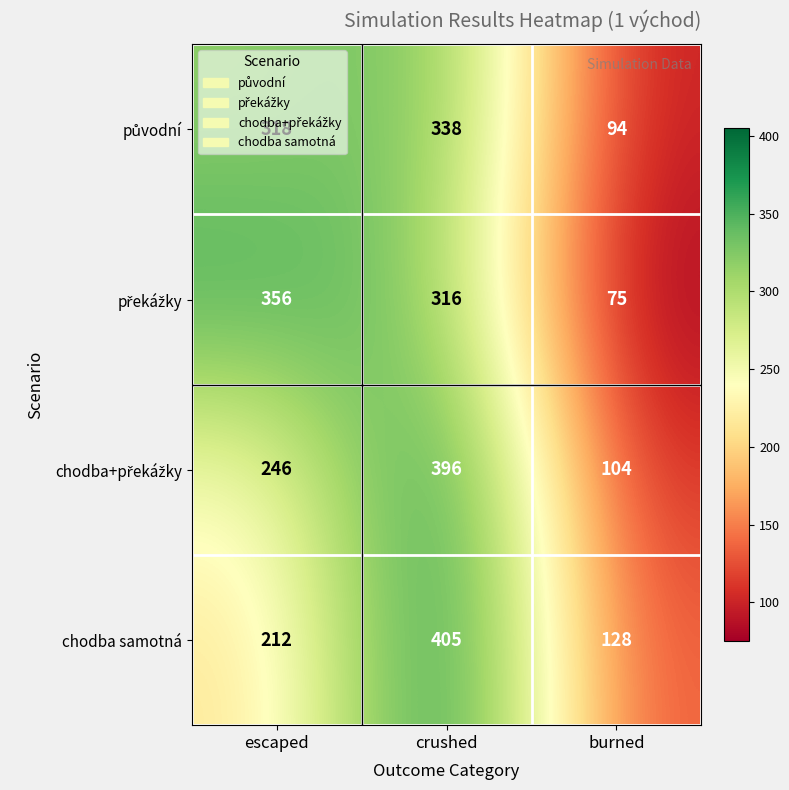

What is the difference between the highest and lowest values at escaped?

144